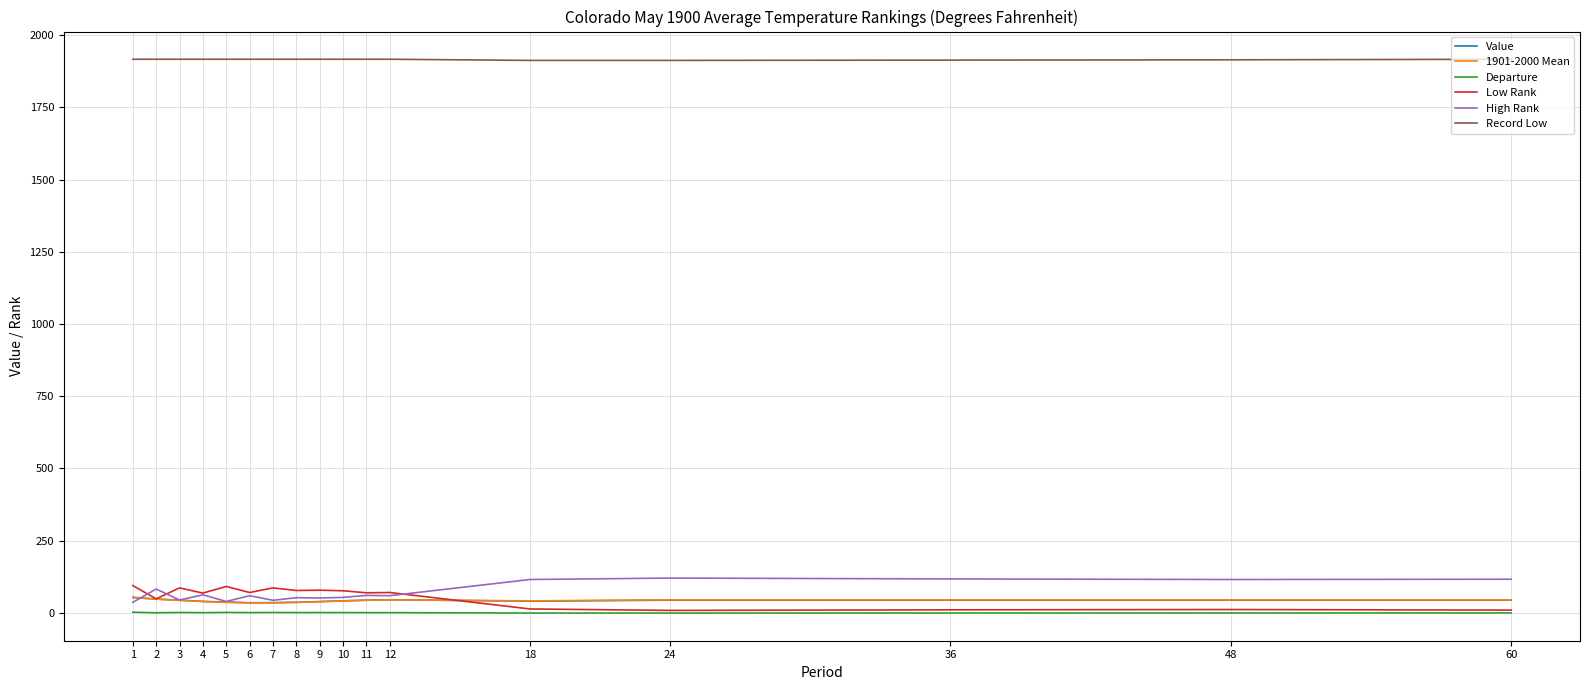

What is the average value of the High Rank series?

71.9